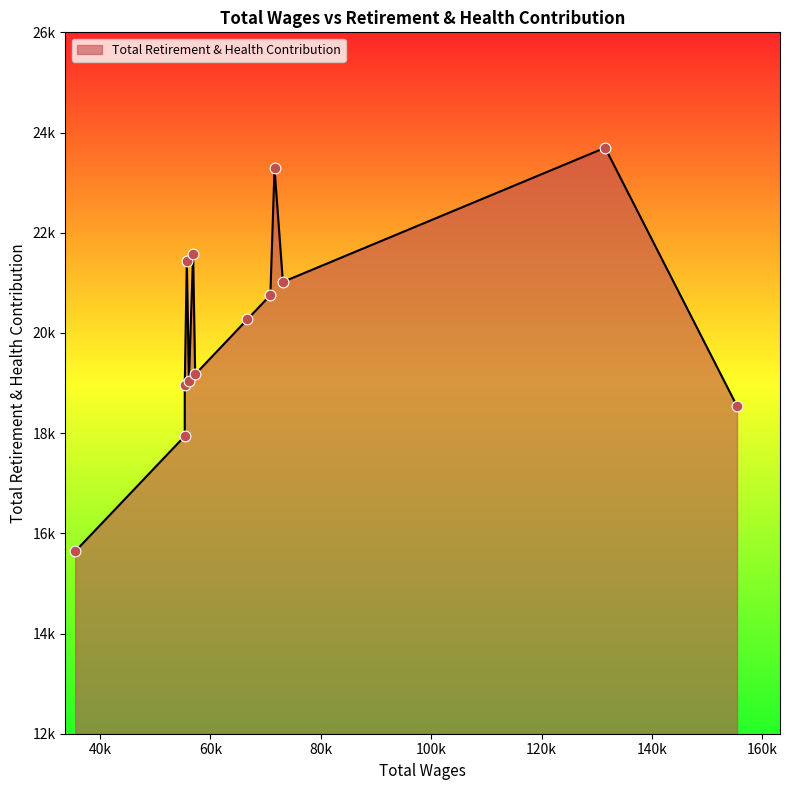

Which has a higher value, 73120.0 or 71606.0?

71606.0